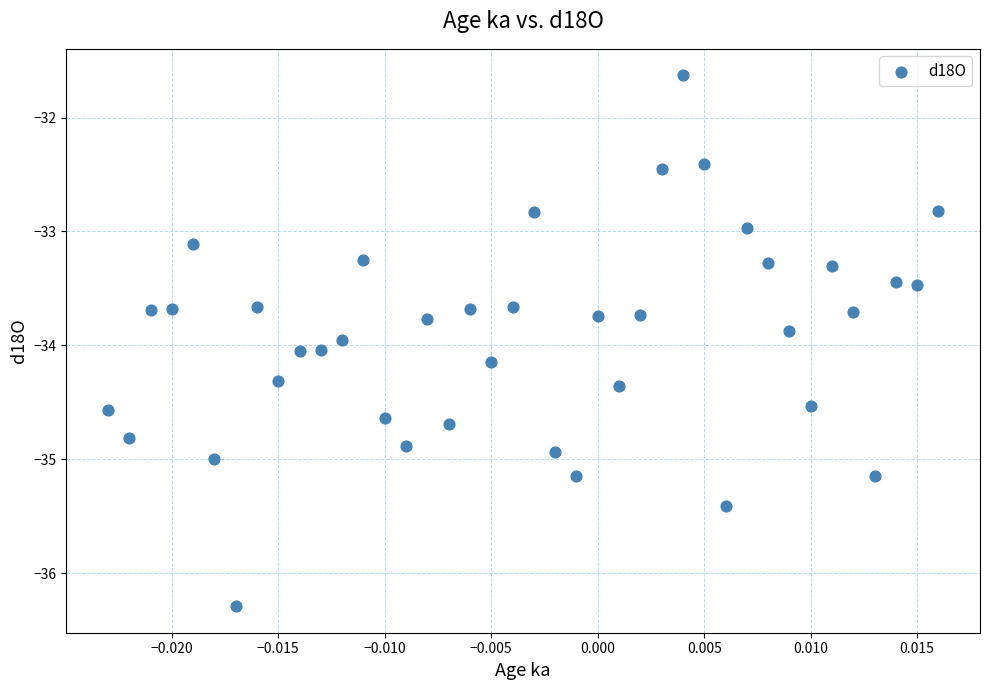

What is the range of Y values (max minus min)?

4.7